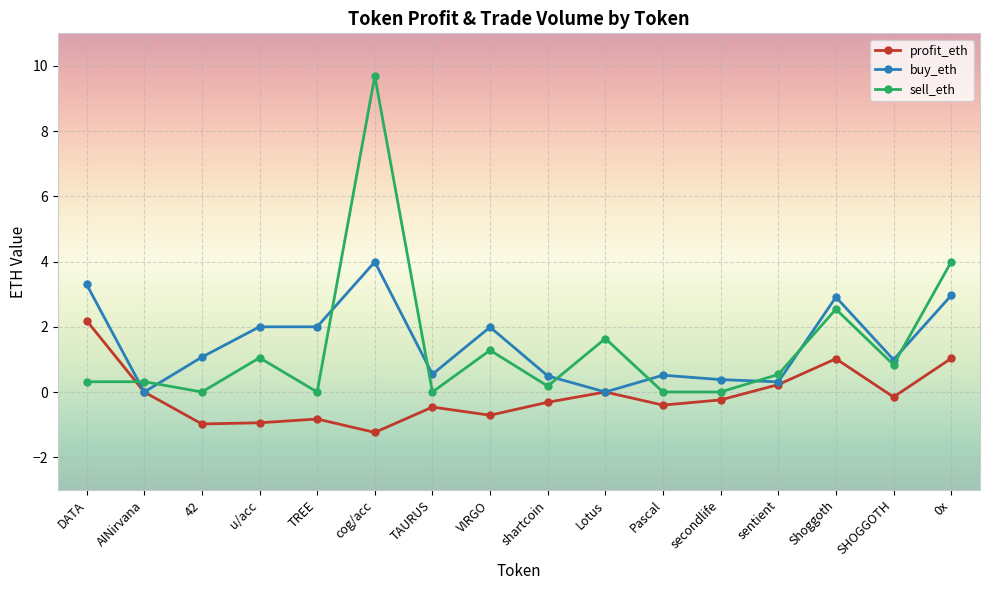

How many series are shown in this chart?

3